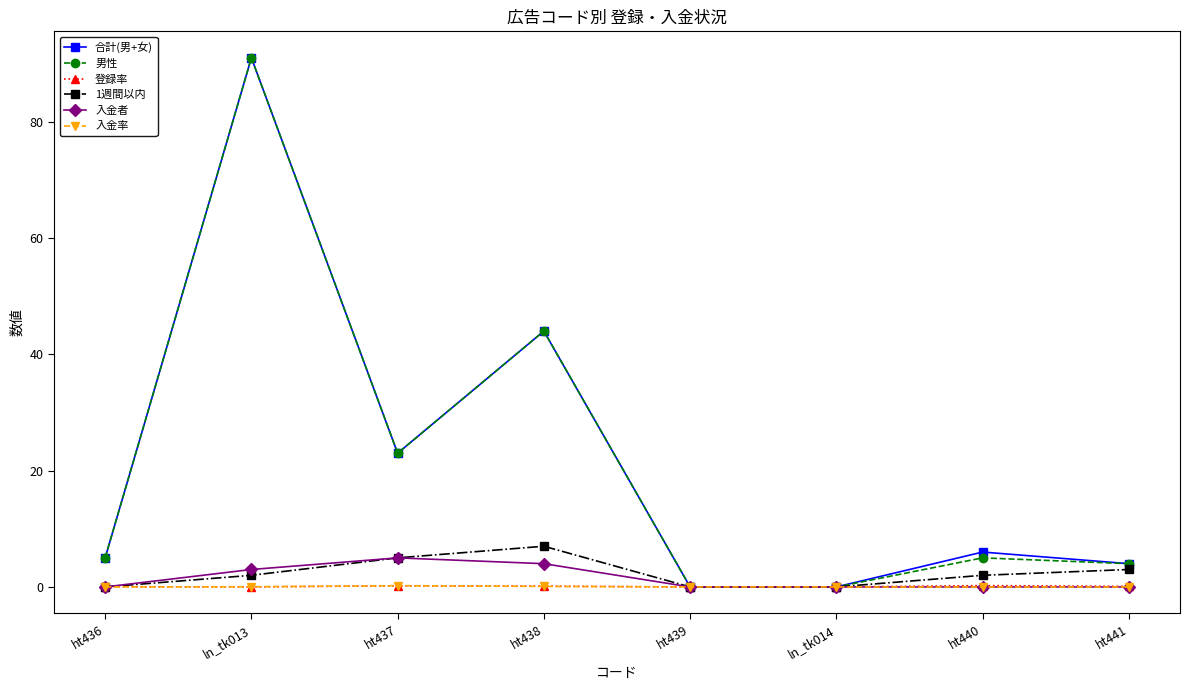

Is this an area chart (filled region under the line)?

No